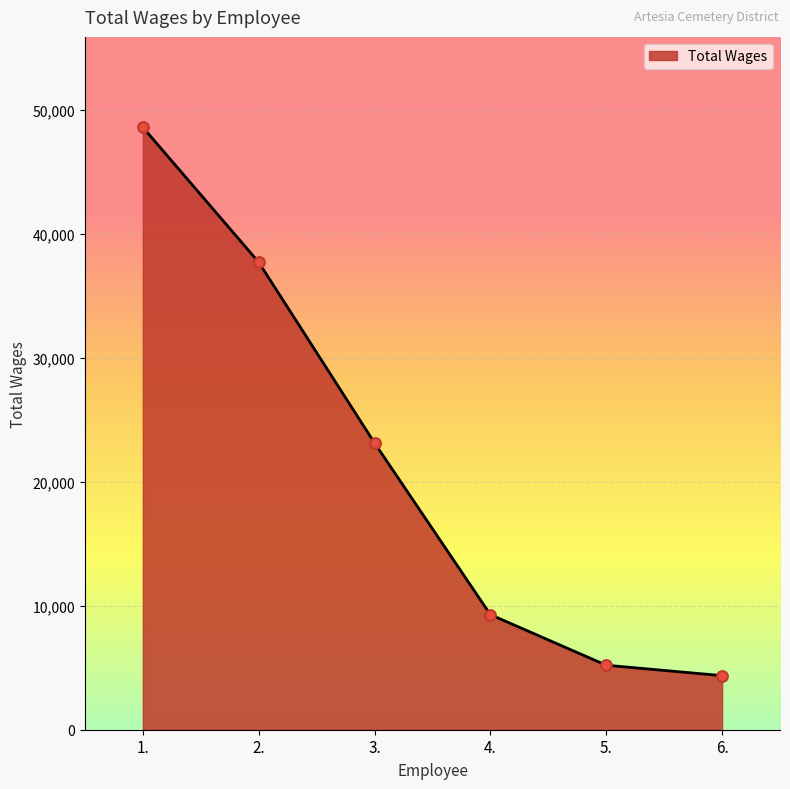

Approximately how many times larger is the value at 1. compared to 4.?

5.2